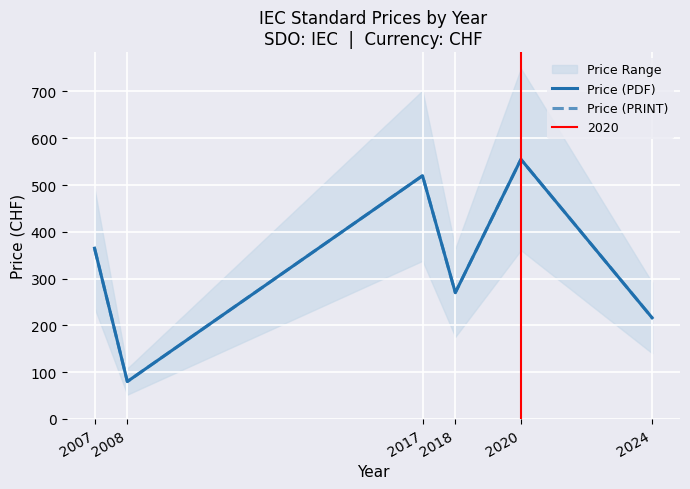

The Price (PRINT) series shows 948.8 at 2020. True or false?

False